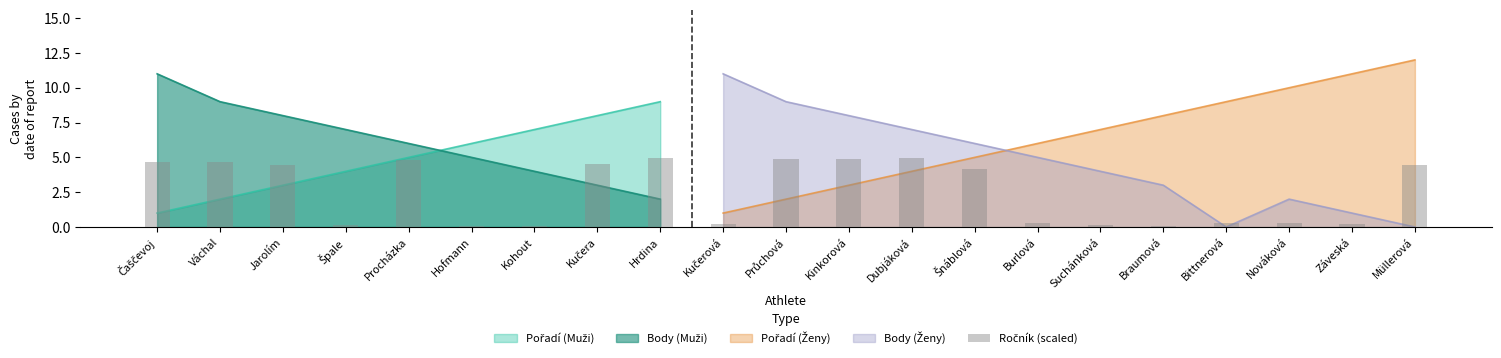

What position from the right is Braumová?

5